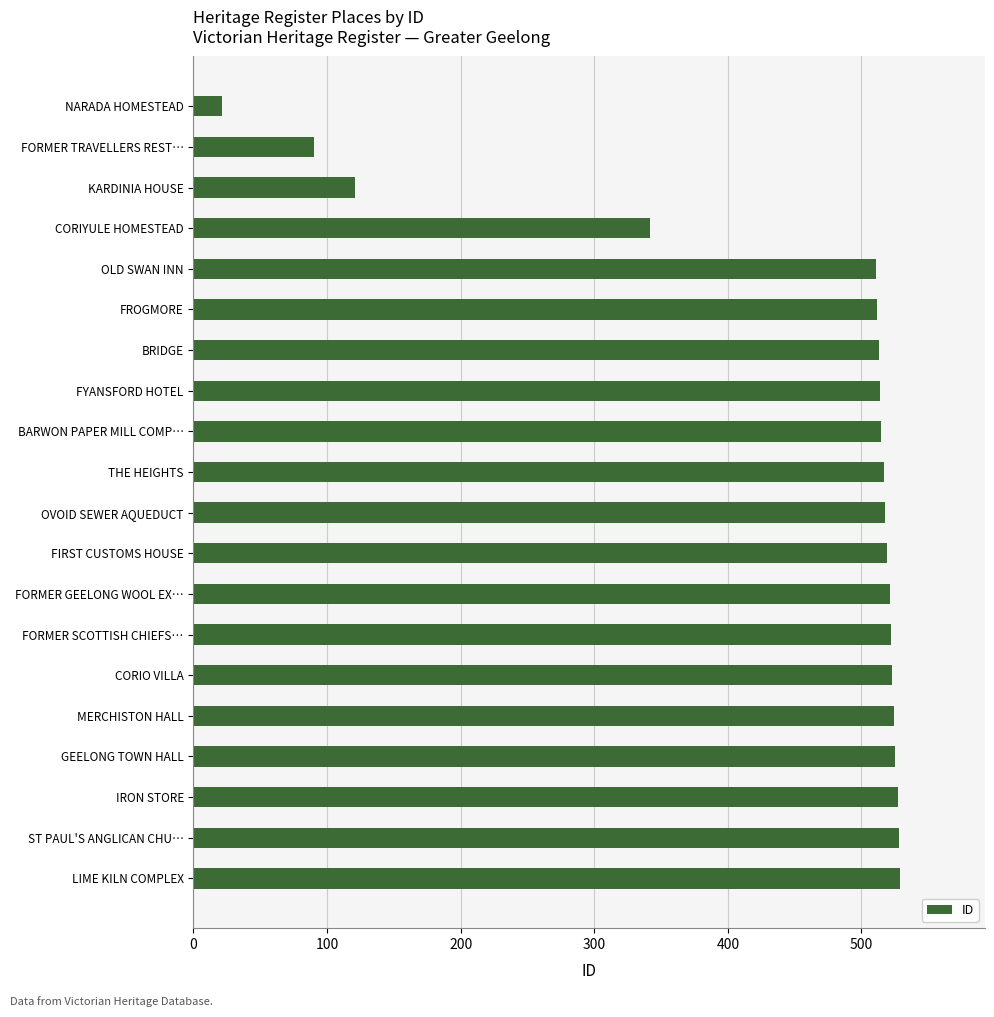

The value at CORIO VILLA is 523. True or false?

True